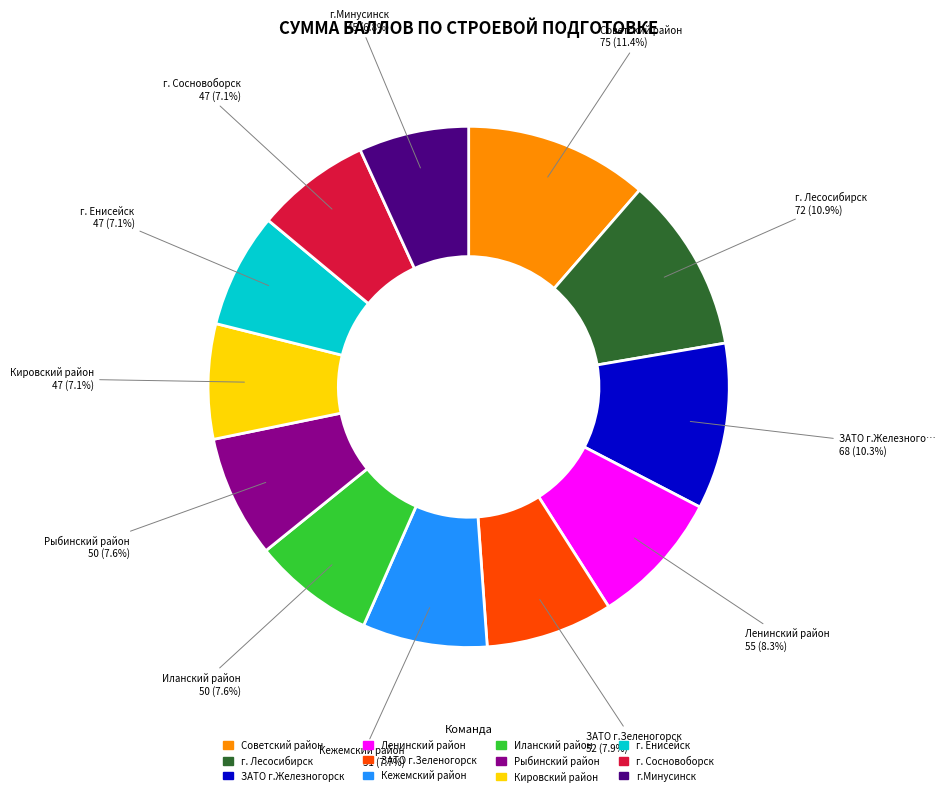

Does any single category account for the majority?

No